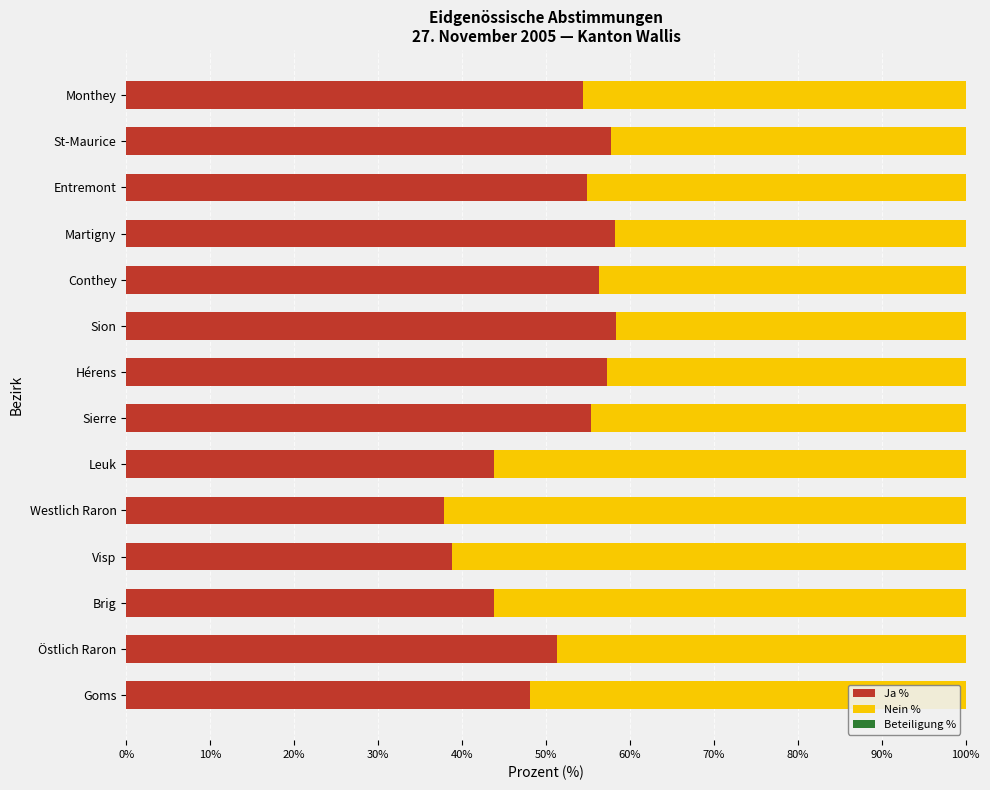

The Ja % series shows 33.3 at Monthey. True or false?

False